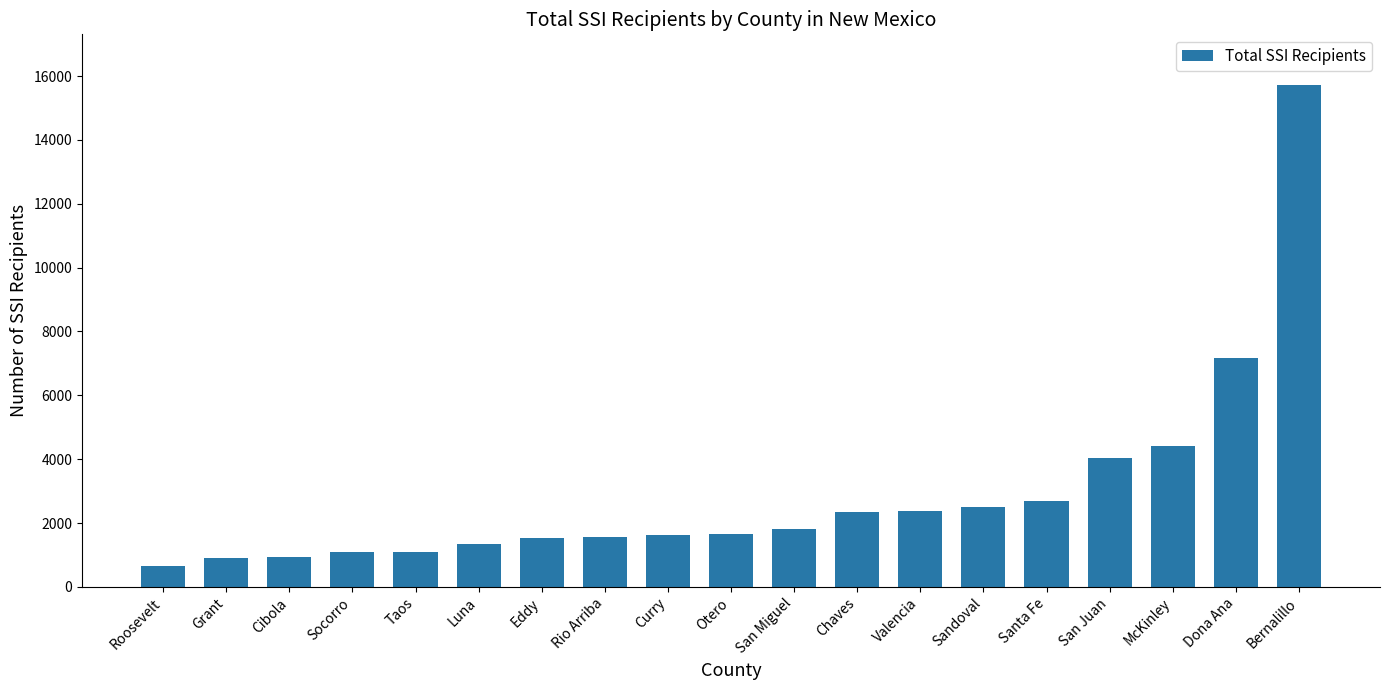

Read the value at Grant, to the nearest 10.

910